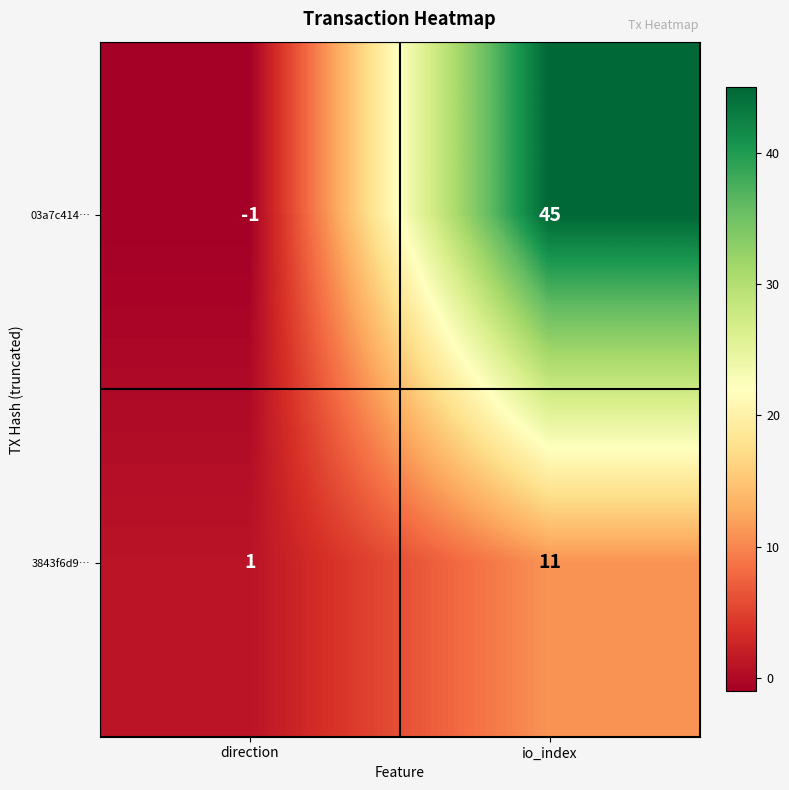

What is the greatest value displayed?

45